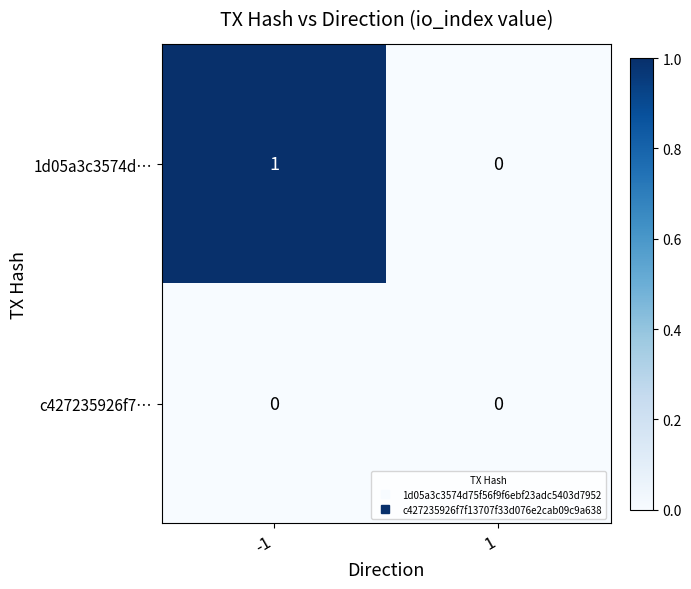

Reading left to right, list all the values displayed in this chart.

1d05a3c3574d…: -1=1	1=0
c427235926f7…: -1=0	1=0